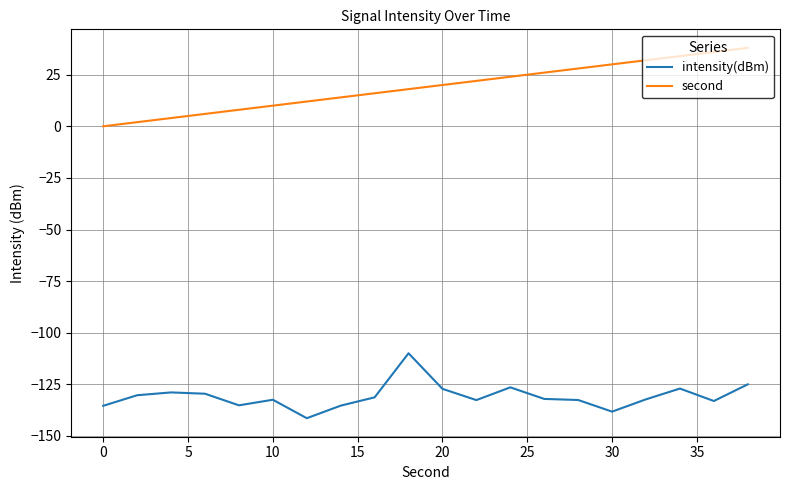

What is the minimum value for intensity(dBm)?

-141.4